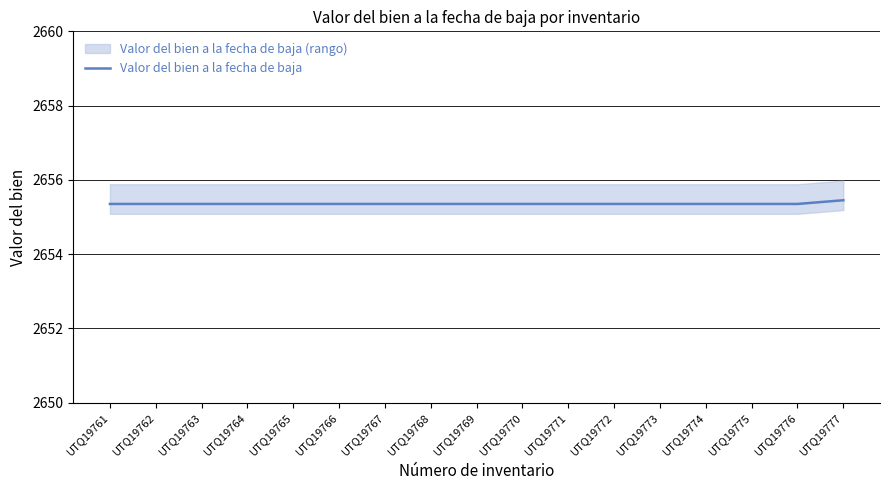

What is the ratio of the value at UTQ19776 to the value at UTQ19766?

1.0